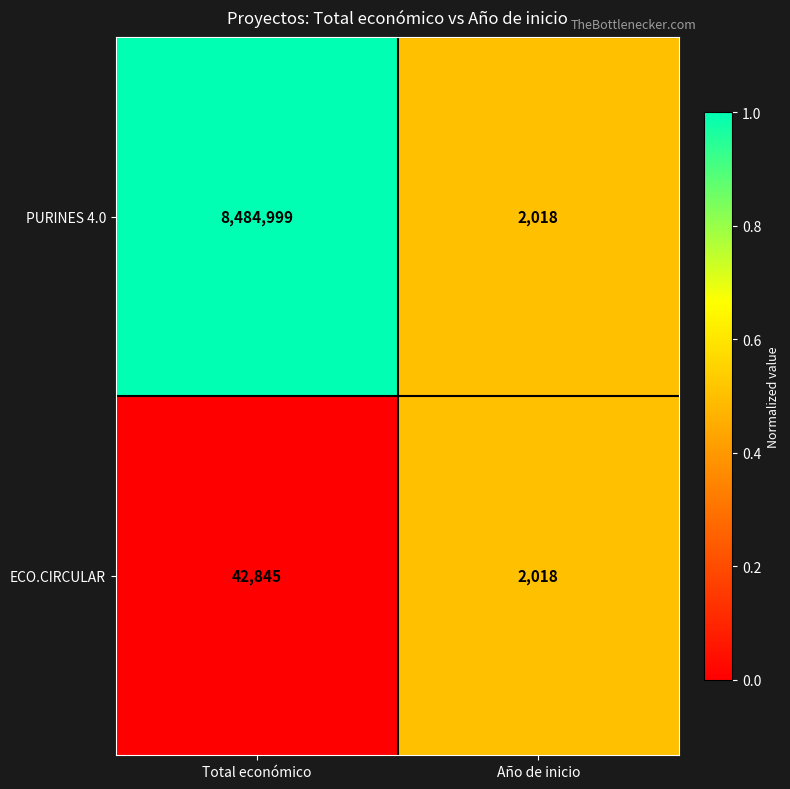

Between Total económico and Año de inicio, which series saw the biggest shift?

PURINES 4.0